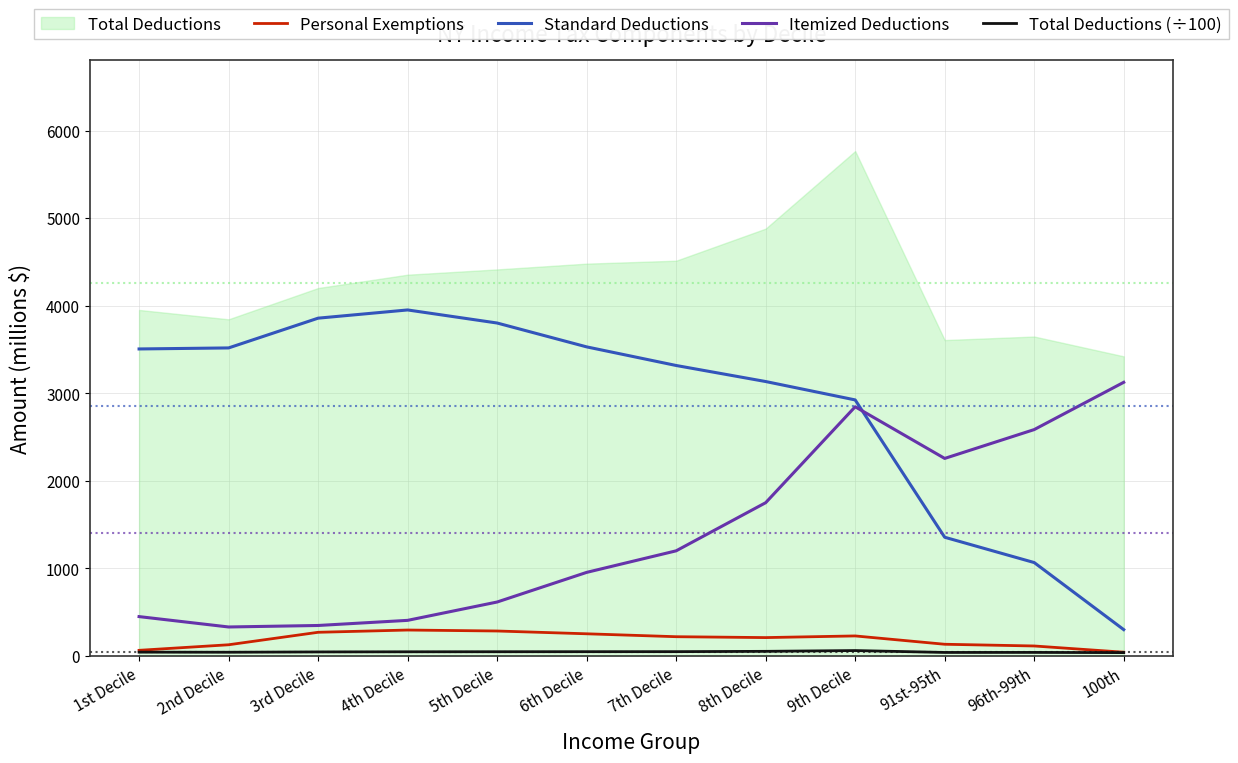

What is the maximum value for Personal Exemptions?

292.2